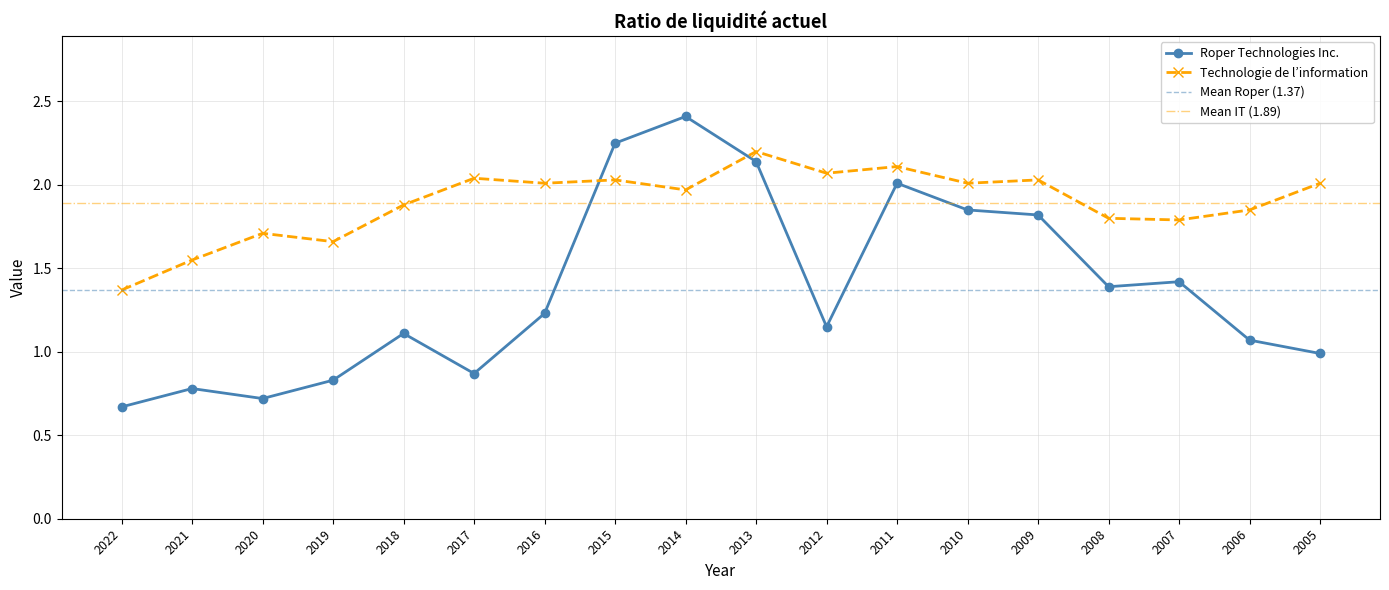

True or false: Roper Technologies Inc. has more than 2 points higher than both neighbors.

True